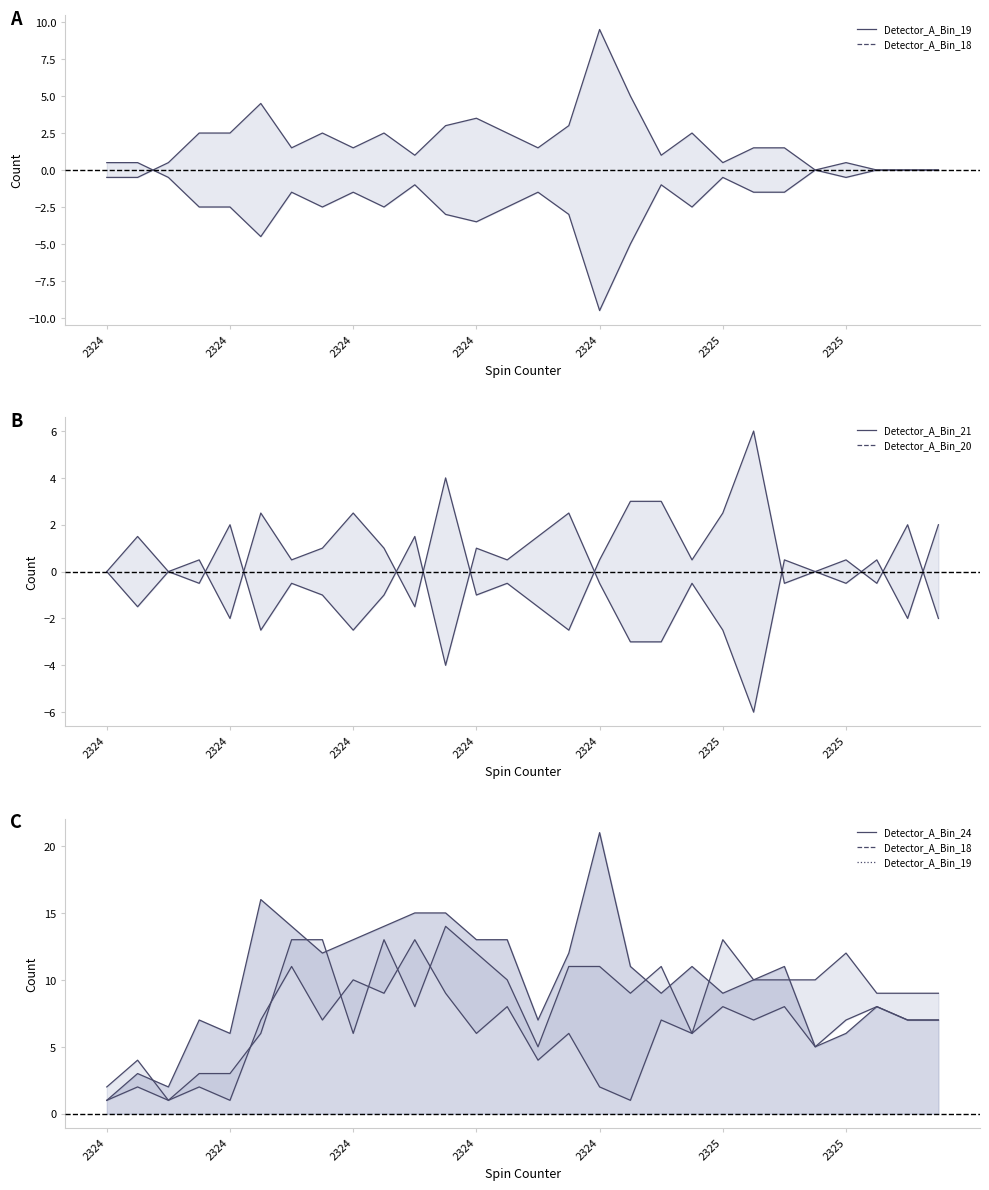

Is it true that Detector_A_Bin_19 equals 3.4 at 14?

False